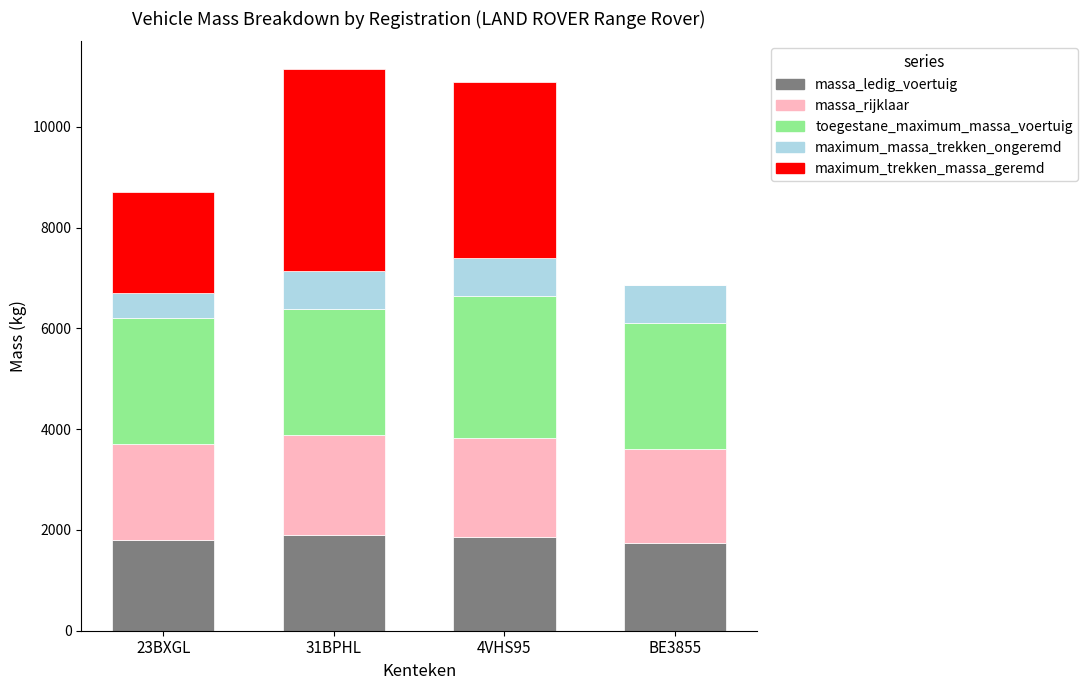

What is the maximum value for massa_ledig_voertuig?

1890